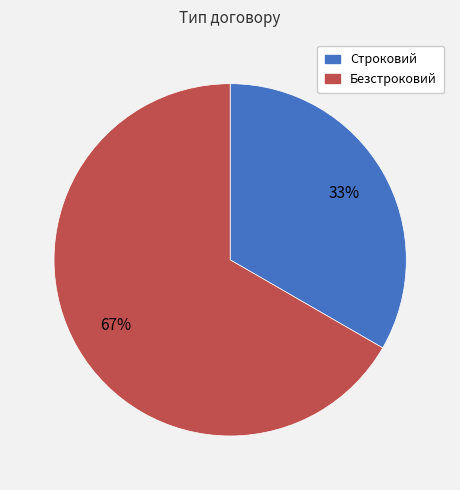

Rank the categories by value from lowest to highest.

Строковий, Безстроковий